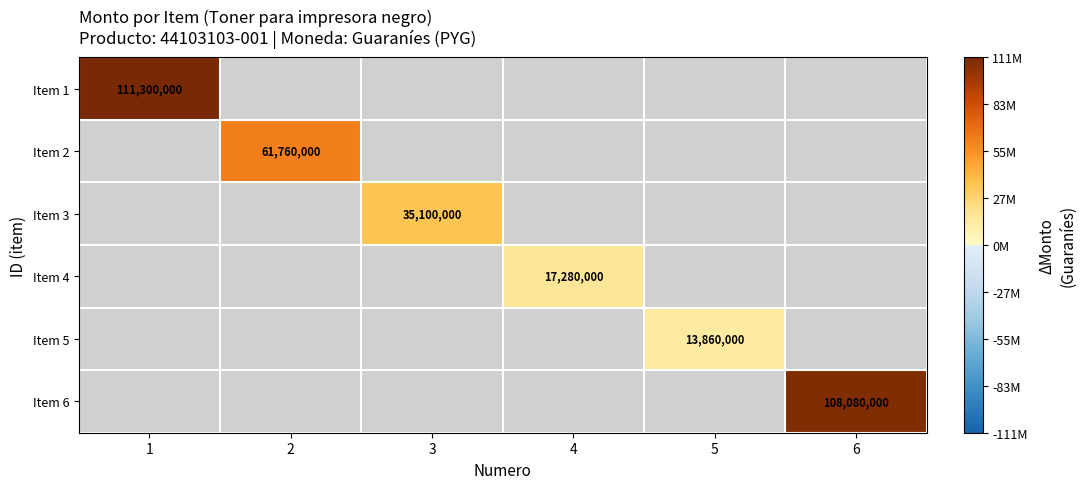

Which has a higher value, 3 or 2?

2